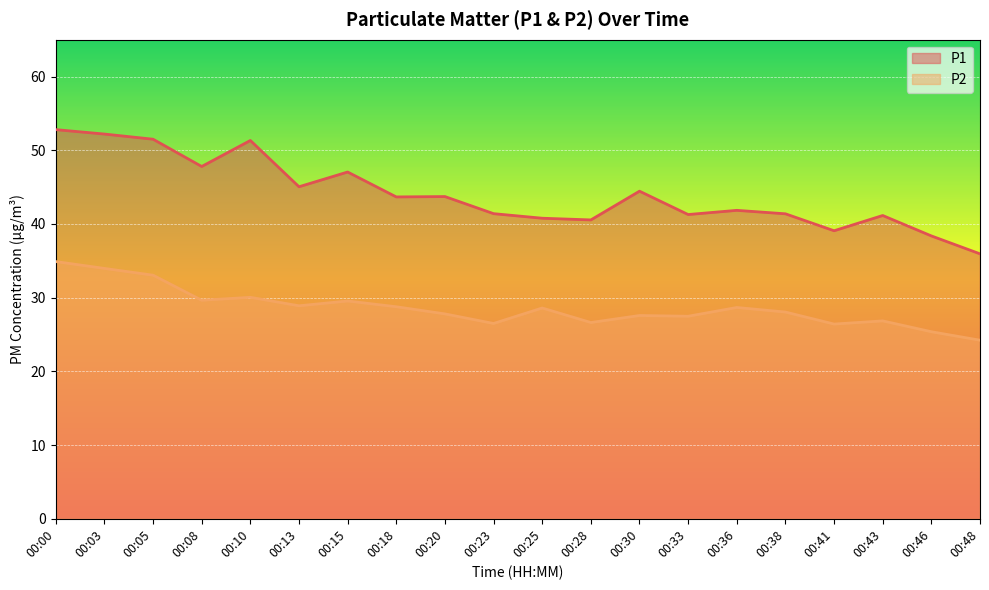

How many data points in P1 are less than 43?

10